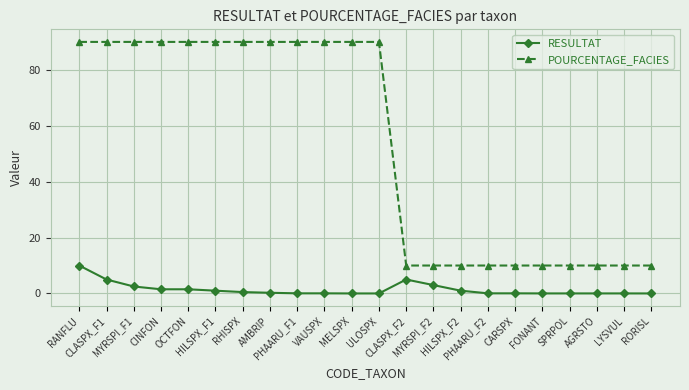

What is the sum of all POURCENTAGE_FACIES values?

1180.0